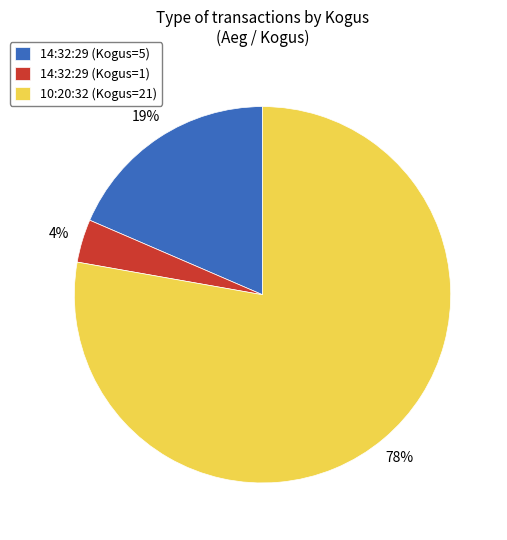

To the nearest percent, what portion does 14:32:29 (Kogus=1) represent?

4%